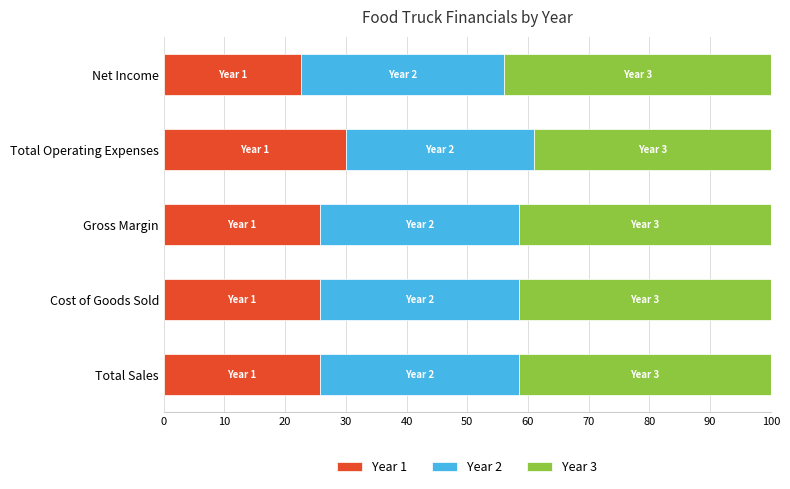

What is the minimum value for Year 1?

22.6